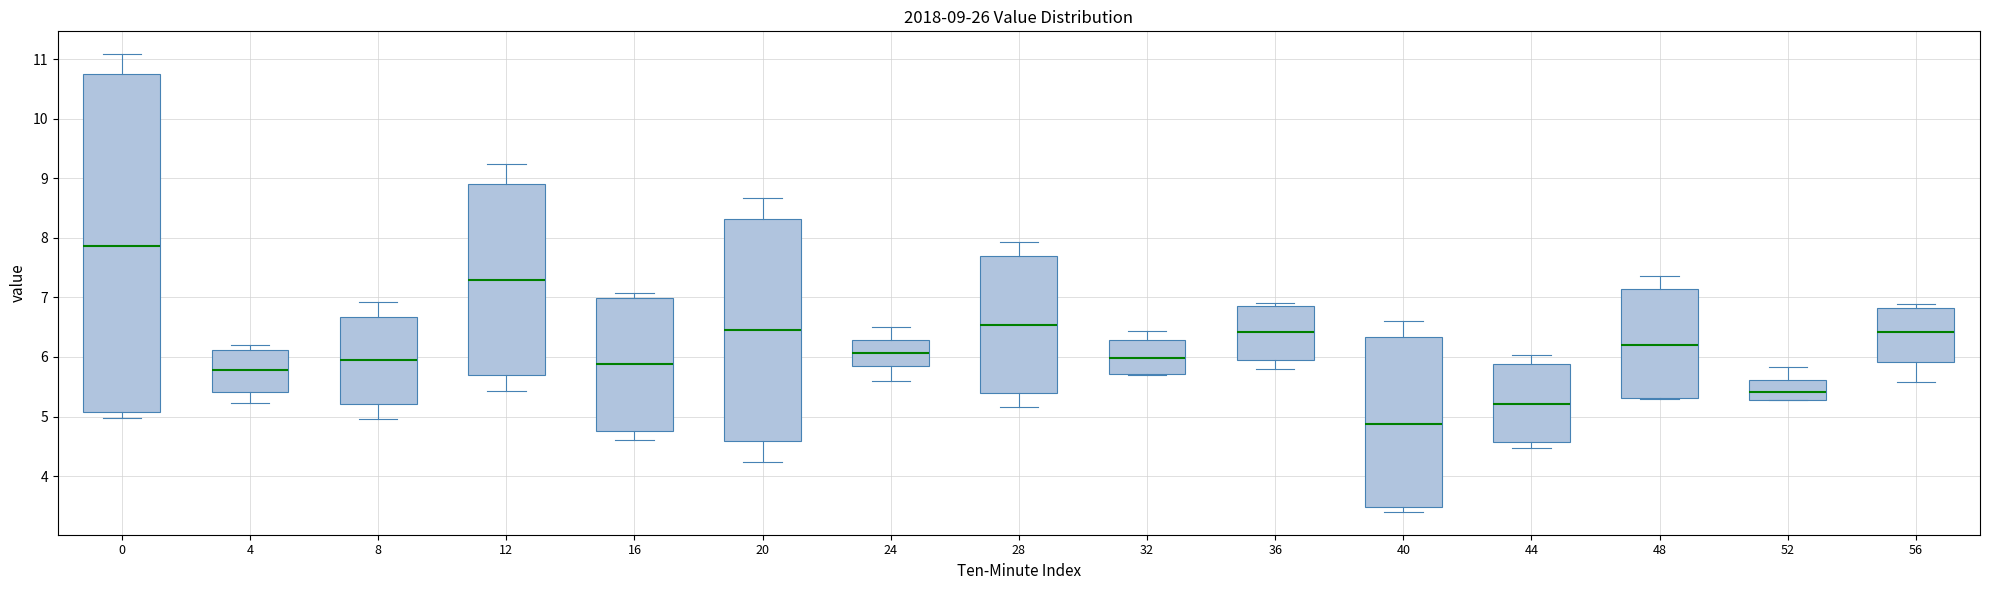

Which box's median line is the highest?

0